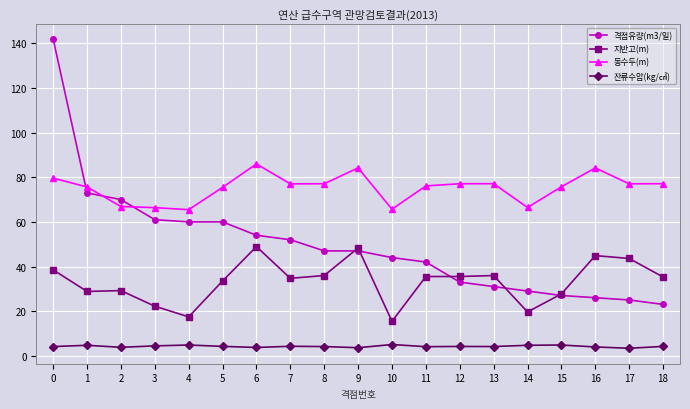

After their last crossing, which series has the higher values: 격점유량(m3/일) or 지반고(m)?

지반고(m)